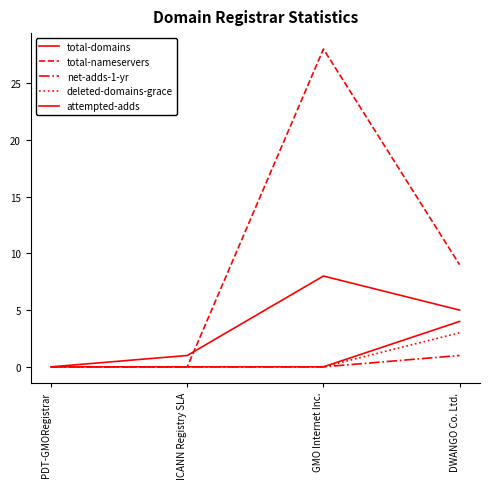

Reading left to right, what are all the values shown in this chart?

total-domains: PDT-GMORegistrar=0	ICANN Registry SLA=1	GMO Internet Inc.=8	DWANGO Co. Ltd.=5
total-nameservers: PDT-GMORegistrar=0	ICANN Registry SLA=0	GMO Internet Inc.=28	DWANGO Co. Ltd.=9
net-adds-1-yr: PDT-GMORegistrar=0	ICANN Registry SLA=0	GMO Internet Inc.=0	DWANGO Co. Ltd.=1
deleted-domains-grace: PDT-GMORegistrar=0	ICANN Registry SLA=0	GMO Internet Inc.=0	DWANGO Co. Ltd.=3
attempted-adds: PDT-GMORegistrar=0	ICANN Registry SLA=0	GMO Internet Inc.=0	DWANGO Co. Ltd.=4